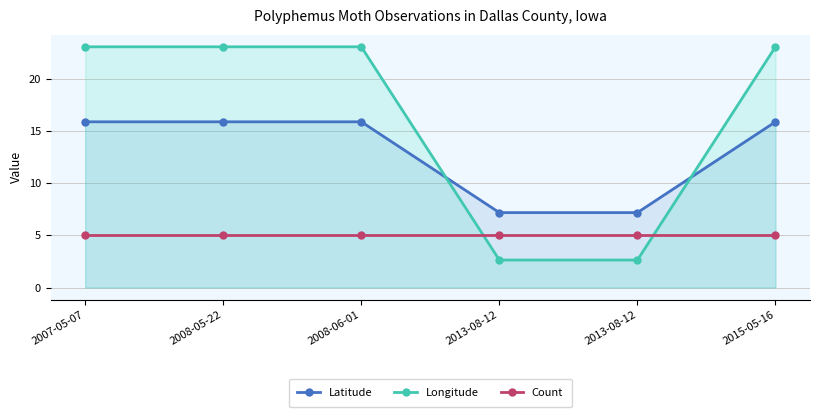

At which category is the sum across all series the highest?

2007-05-07